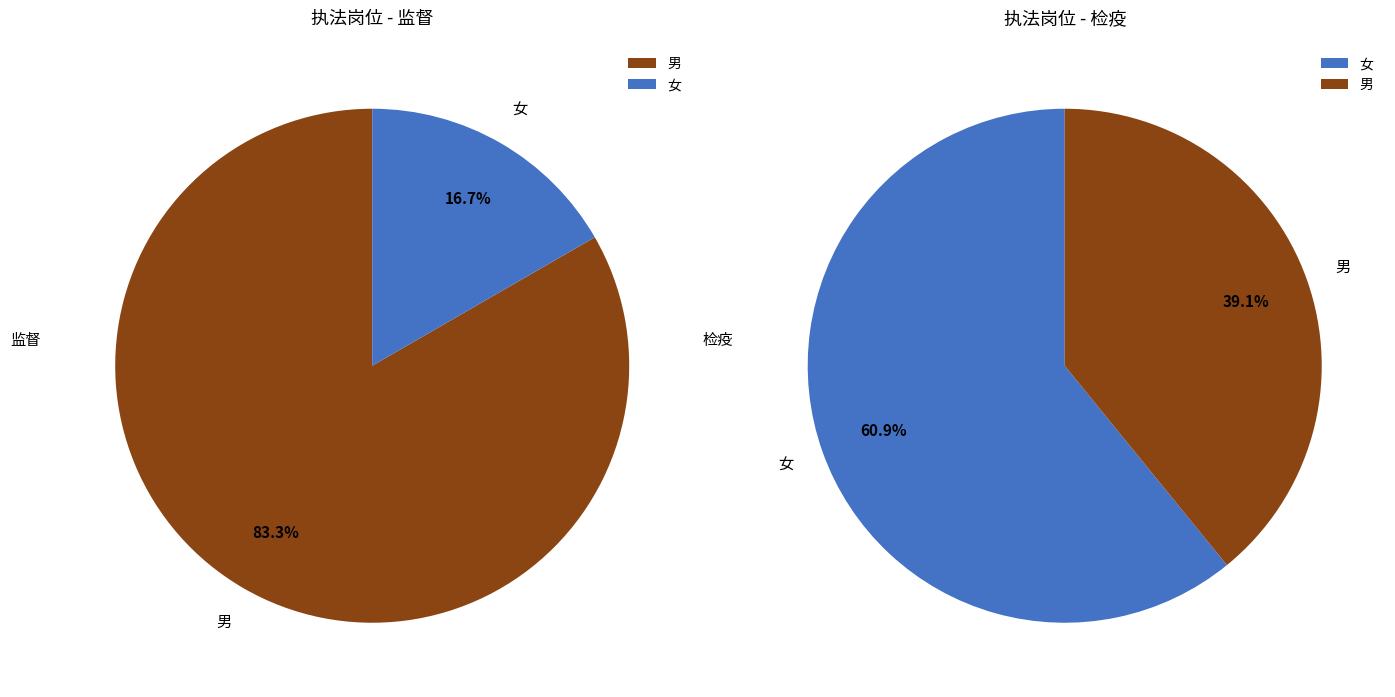

Is 检疫 the majority of the pie?

Yes